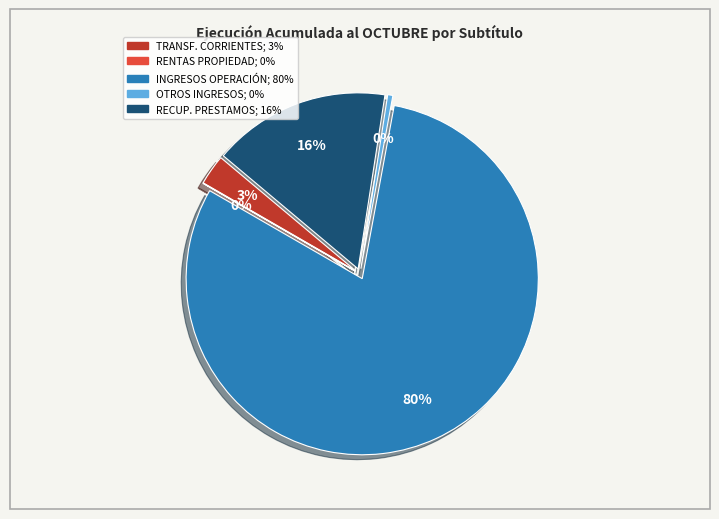

Which category has the biggest portion of the pie?

INGRESOS DE OPERACIÓN